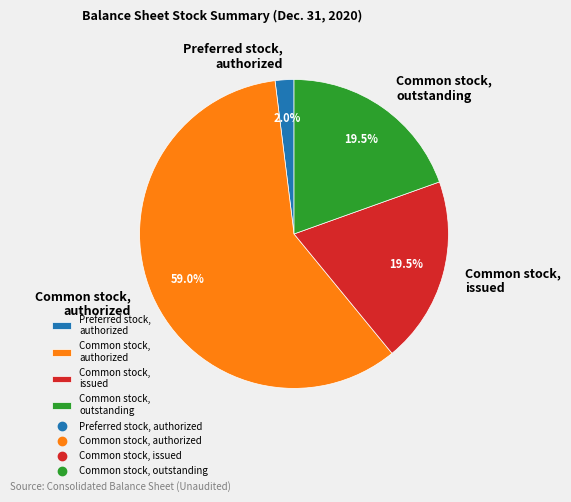

What percentage do Common stock, issued and Common stock, authorized together represent?

78.5%